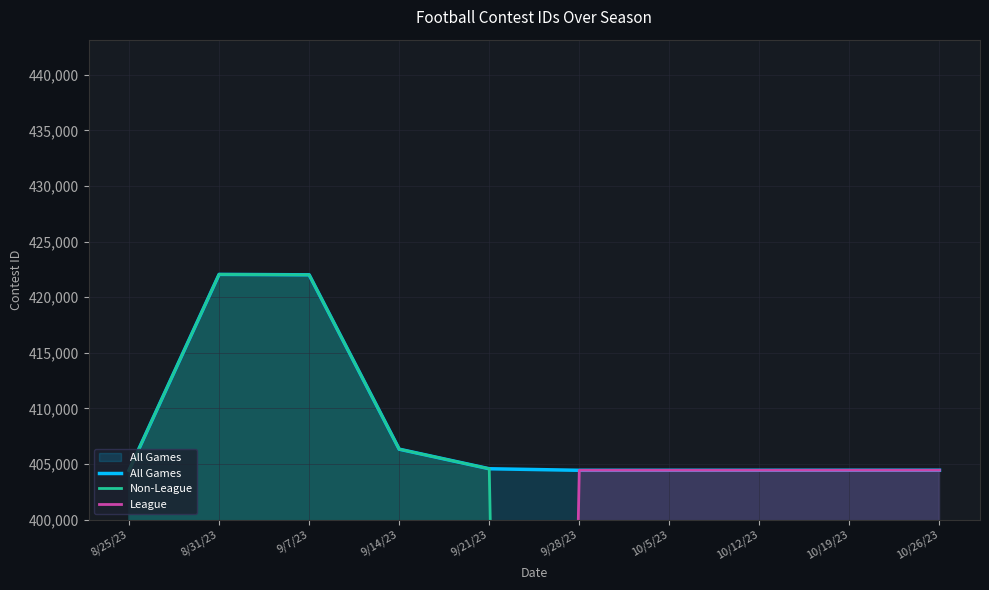

How many interior local peaks does the All Games series have?

1